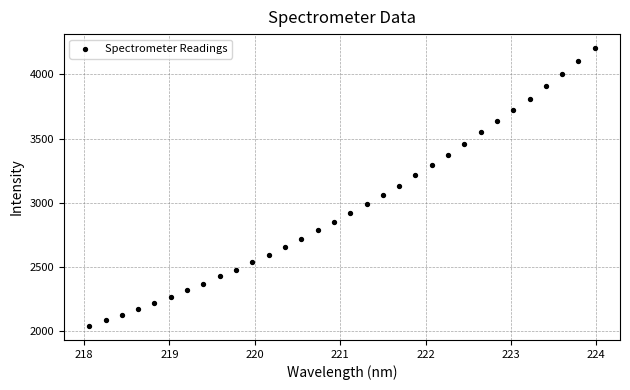

What is the range of Y values (max minus min)?

2165.3